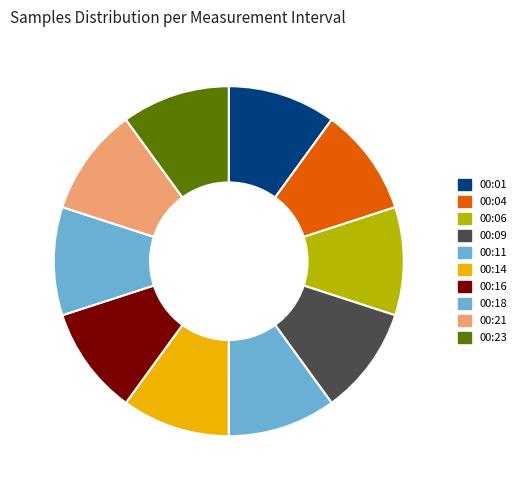

The 00:06 slice represents 10% of the pie. True or false?

True